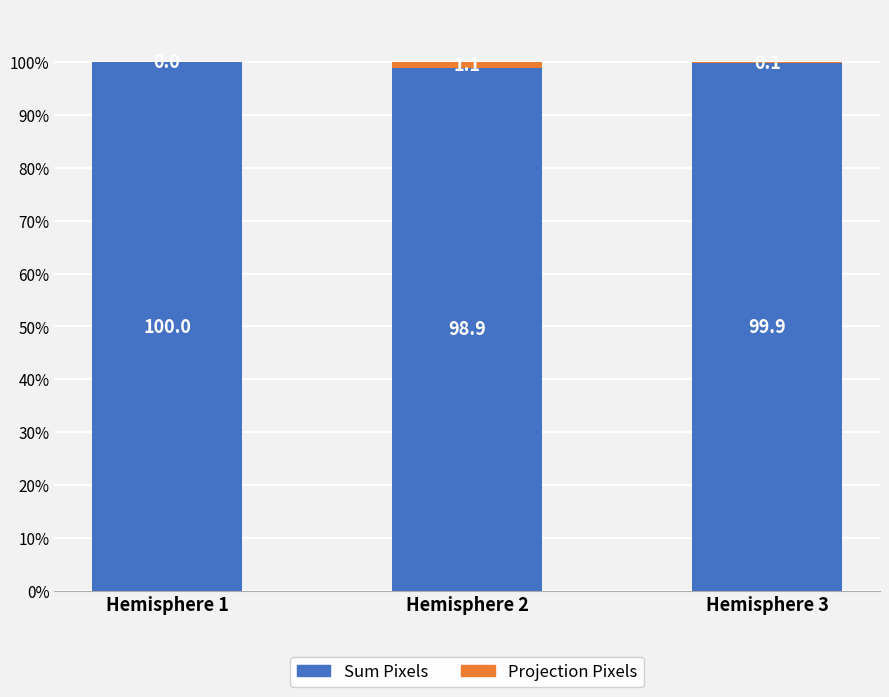

At which label is Sum Pixels closest to 99?

Hemisphere 2